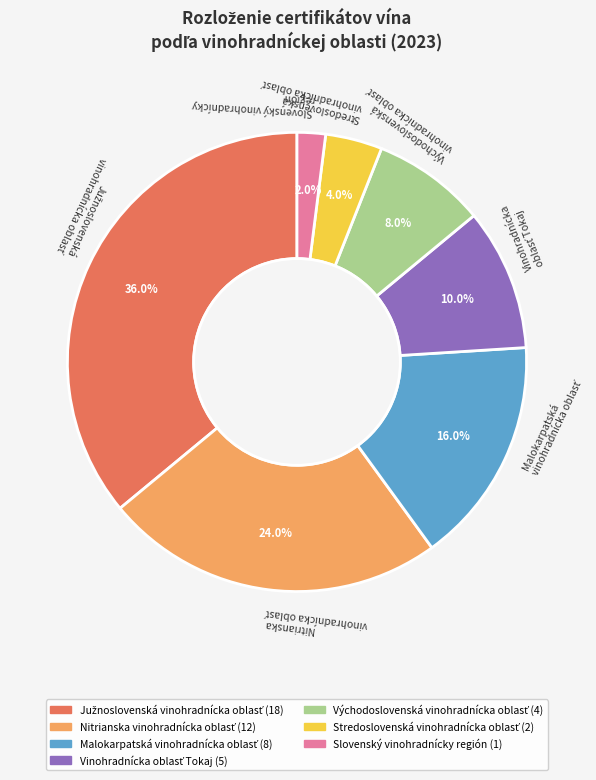

Does any single category account for the majority?

No